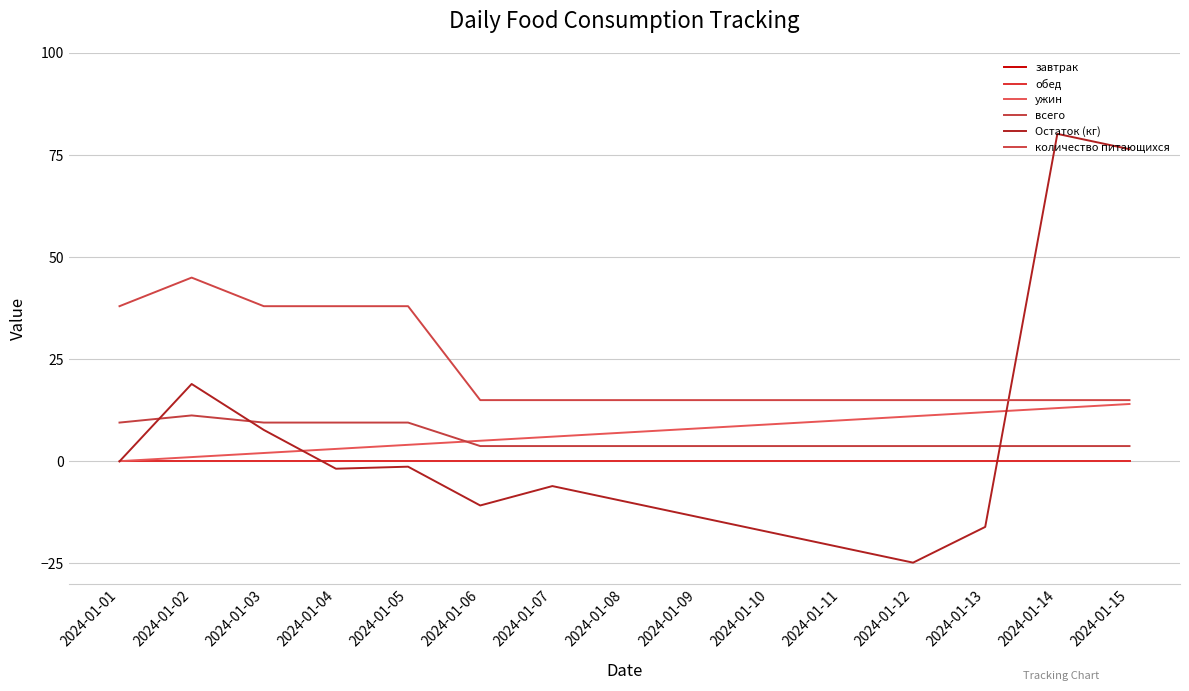

How many series are shown in this chart?

6